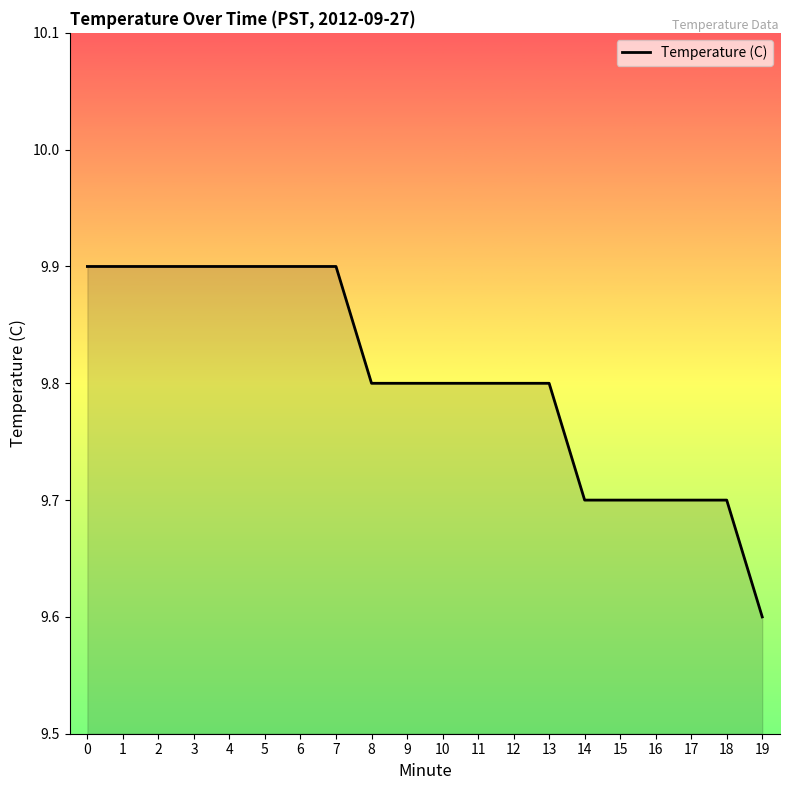

At which label is the value closest to 9?

19